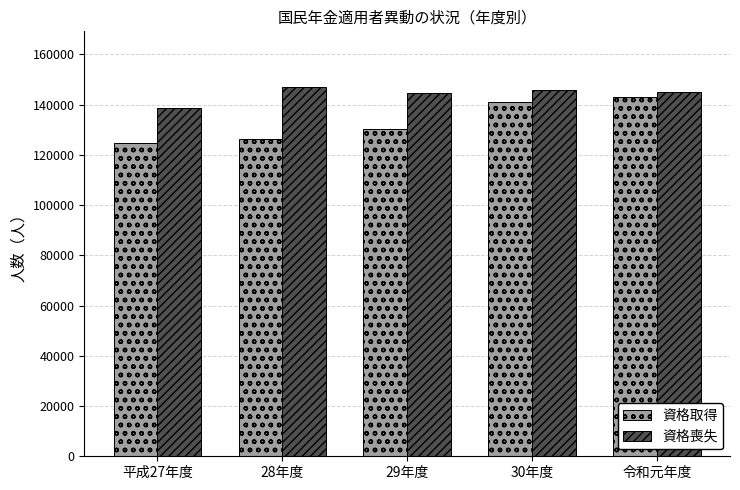

What value does the 資格喪失 series have at 令和元年度?

145093